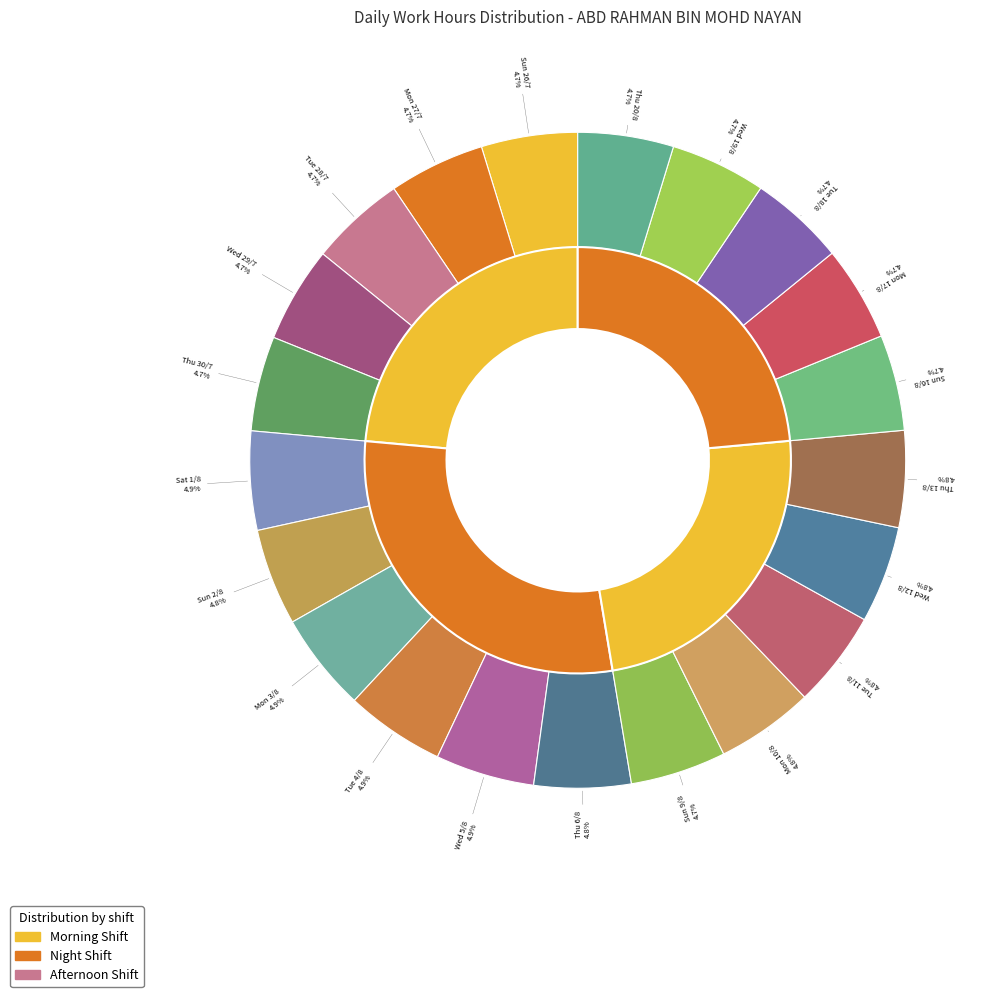

To the nearest percent, what percentage of the pie is Mon 27/7?

5%